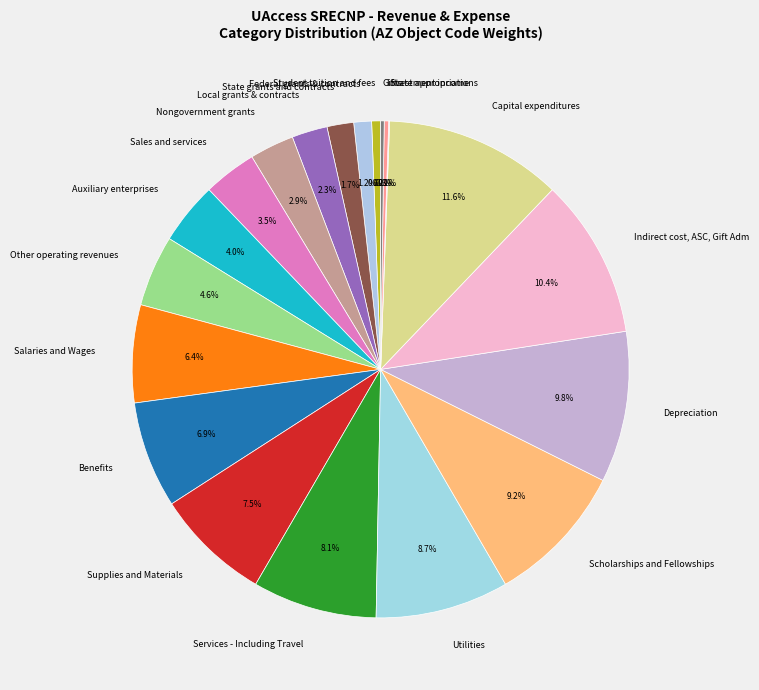

What is the total percentage of Services - Including Travel and Local grants & contracts?

10.4%